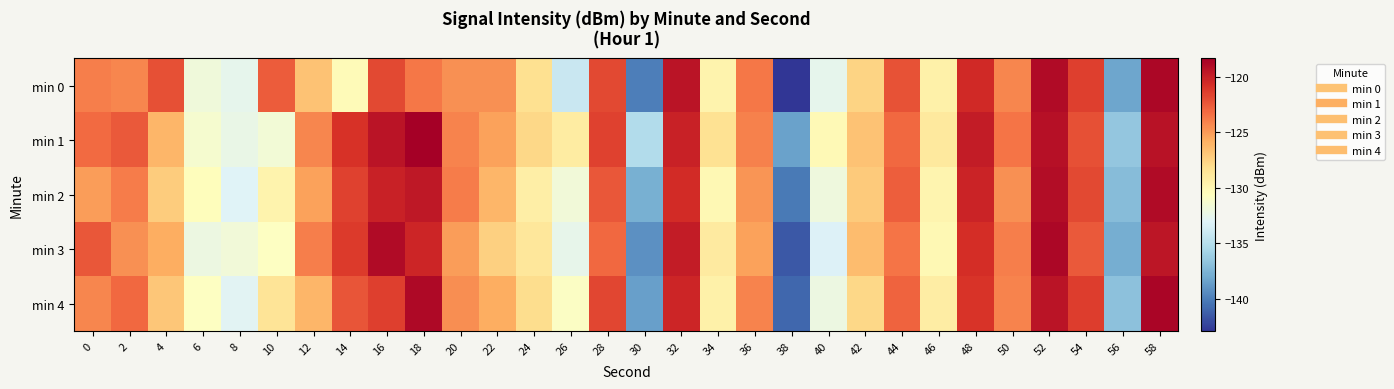

Rank the series at 52 from lowest to highest value.

min 4, min 1, min 2, min 0, min 3